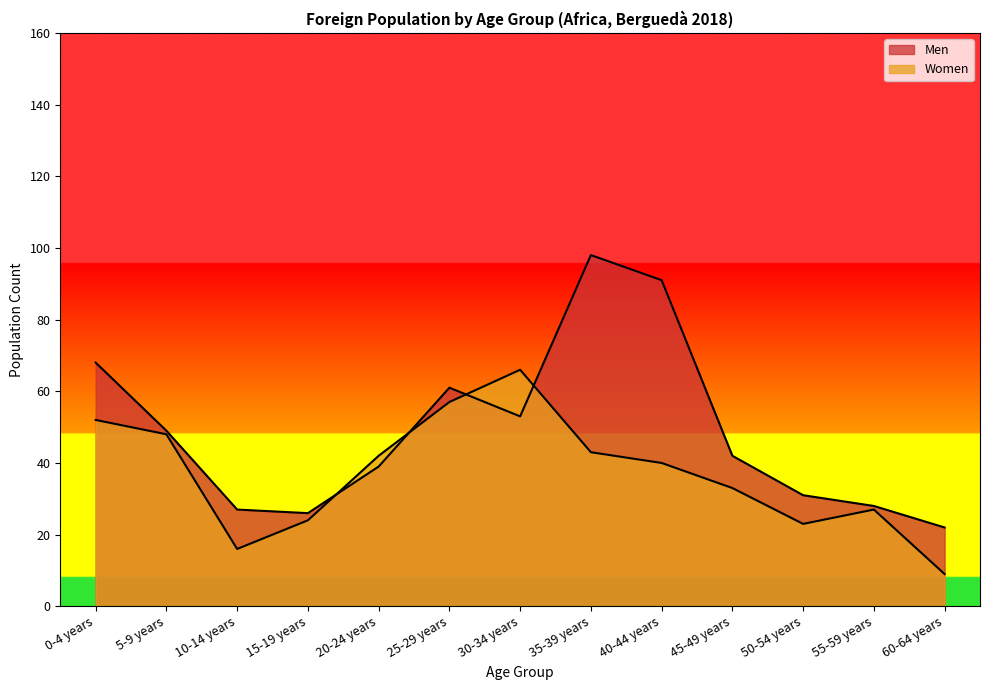

What is the difference between the Men values at 30-34 years and 35-39 years?

45